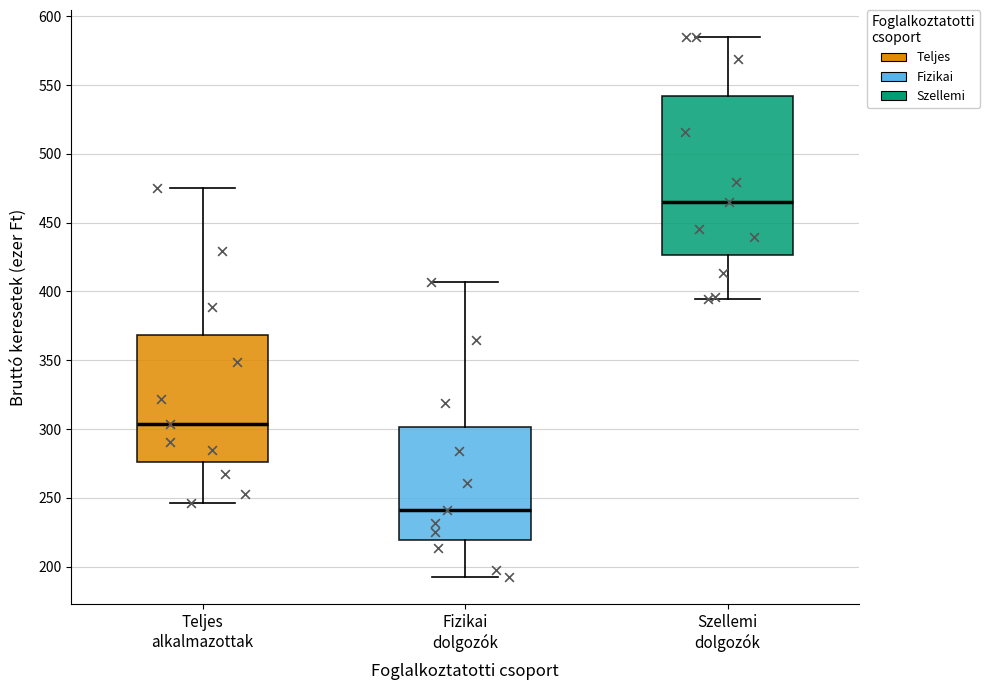

Where is the lower edge of the box for Teljes alkalmazottak on the y-axis? The values are not printed on the chart, so give them approximately, as read against the axis.

275